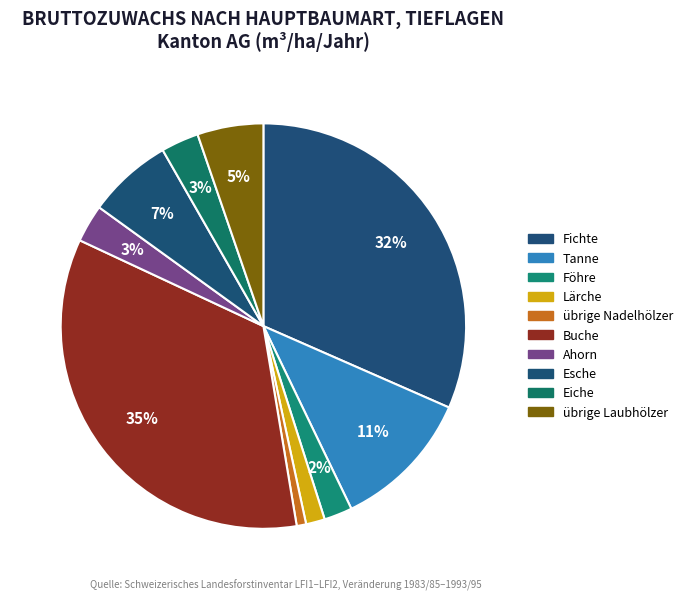

Which has a higher value, Eiche or Esche?

Esche